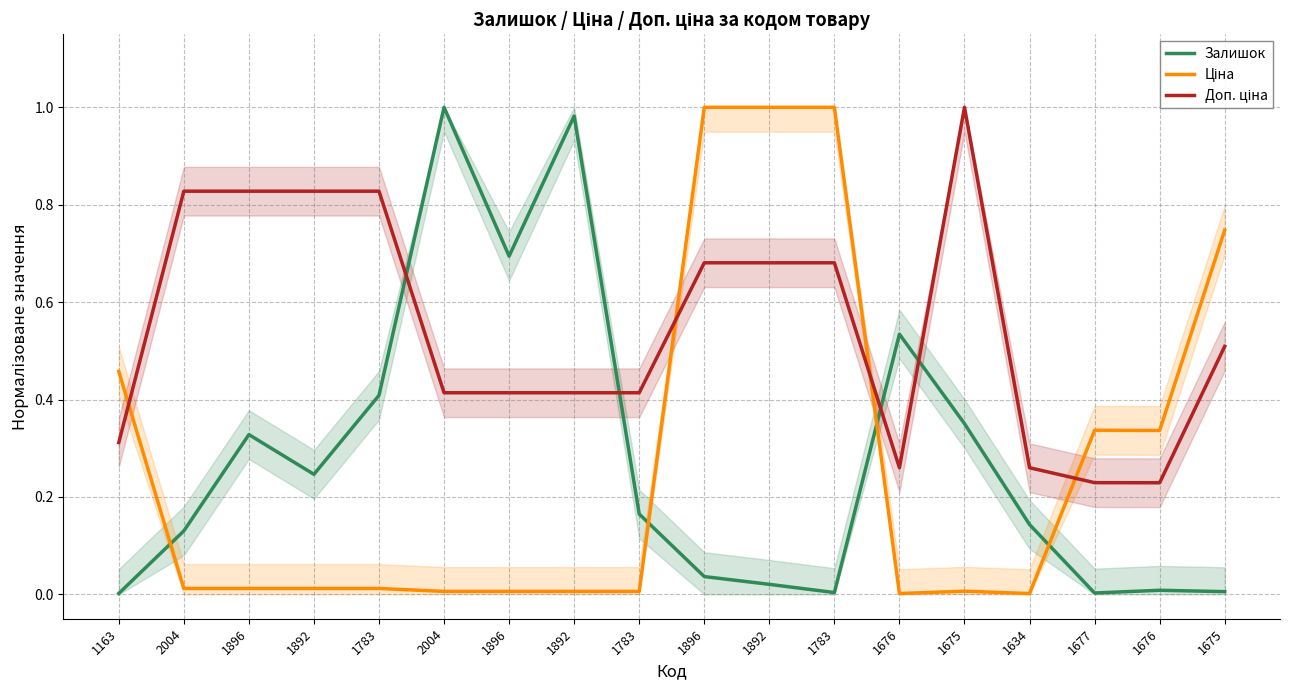

Reading right to left, transcribe all the data shown in this chart.

Залишок: 1675=0.0	1676=0.0	1677=0.0	1634=0.1	1675=0.4	1676=0.5	1783=0.0	1892=0.0	1896=0.0	1783=0.2	1892=1.0	1896=0.7	2004=1.0	1783=0.4	1892=0.2	1896=0.3	2004=0.1	1163=0.0
Ціна: 1675=0.7	1676=0.3	1677=0.3	1634=0.0	1675=0.0	1676=0.0	1783=1.0	1892=1.0	1896=1.0	1783=0.0	1892=0.0	1896=0.0	2004=0.0	1783=0.0	1892=0.0	1896=0.0	2004=0.0	1163=0.5
Доп. ціна: 1675=0.5	1676=0.2	1677=0.2	1634=0.3	1675=1.0	1676=0.3	1783=0.7	1892=0.7	1896=0.7	1783=0.4	1892=0.4	1896=0.4	2004=0.4	1783=0.8	1892=0.8	1896=0.8	2004=0.8	1163=0.3